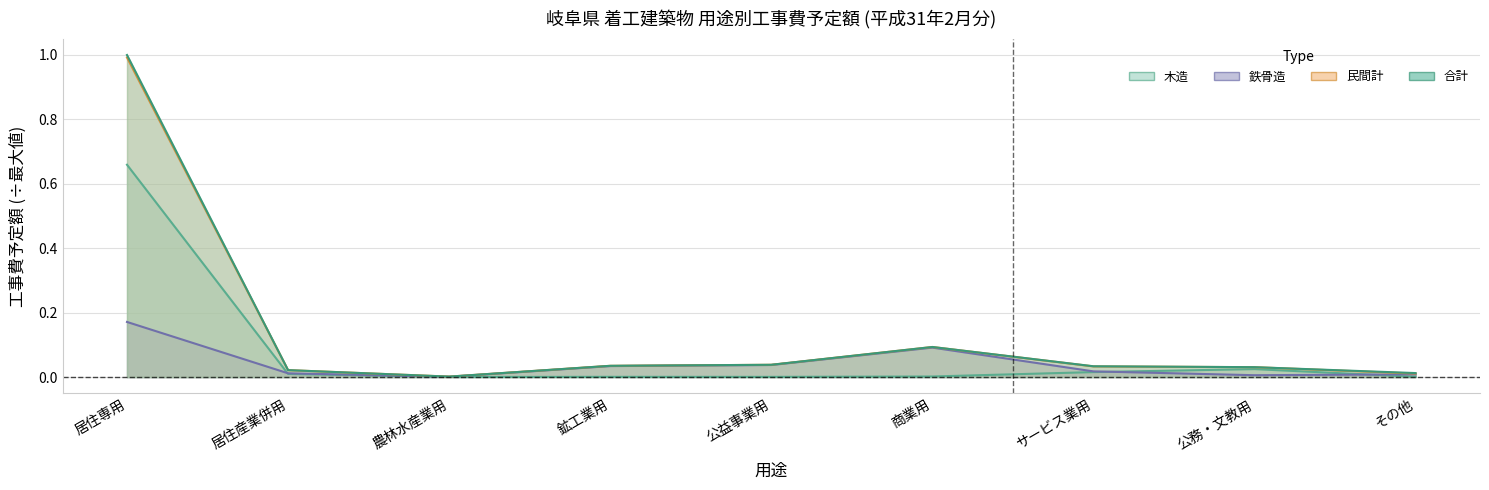

What is the approximate value of 鉄骨造 at 居住専用?

0.2